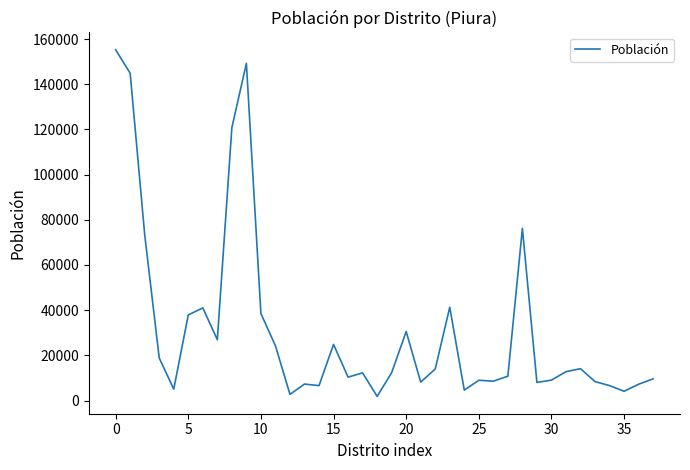

What is the difference between the maximum and minimum values?

153385